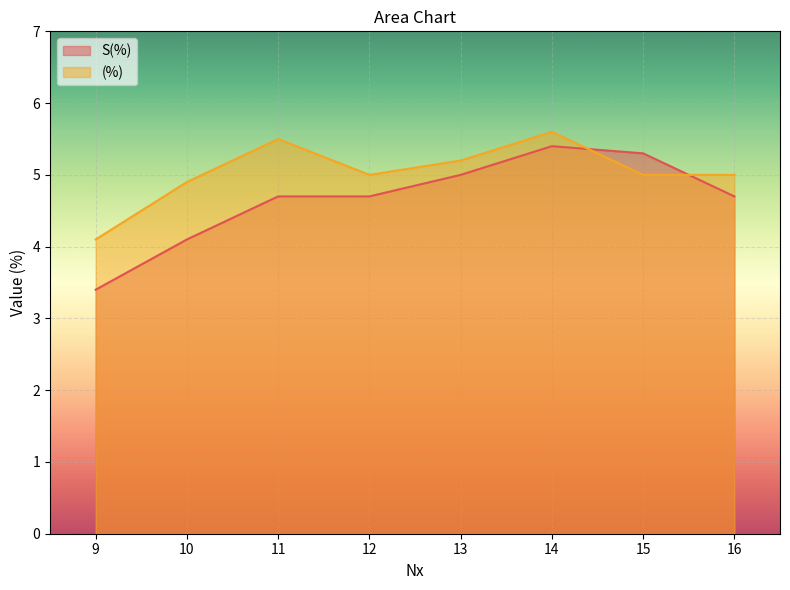

How many intersections are there between (%) and S(%)?

2